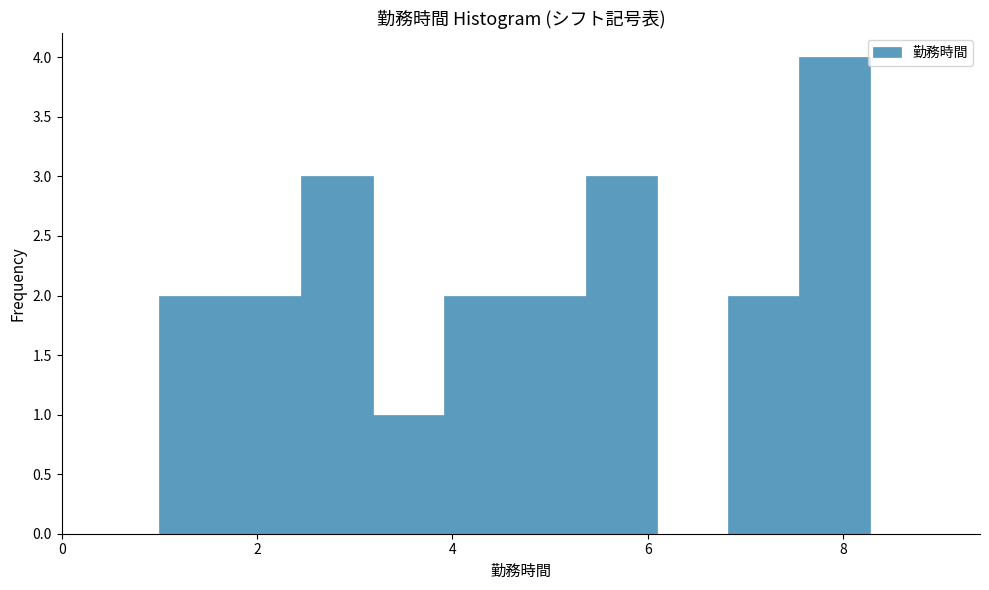

Around what value on the x-axis is the tallest bar? Give the approximate position of its centre, as read against the axis.

8.0